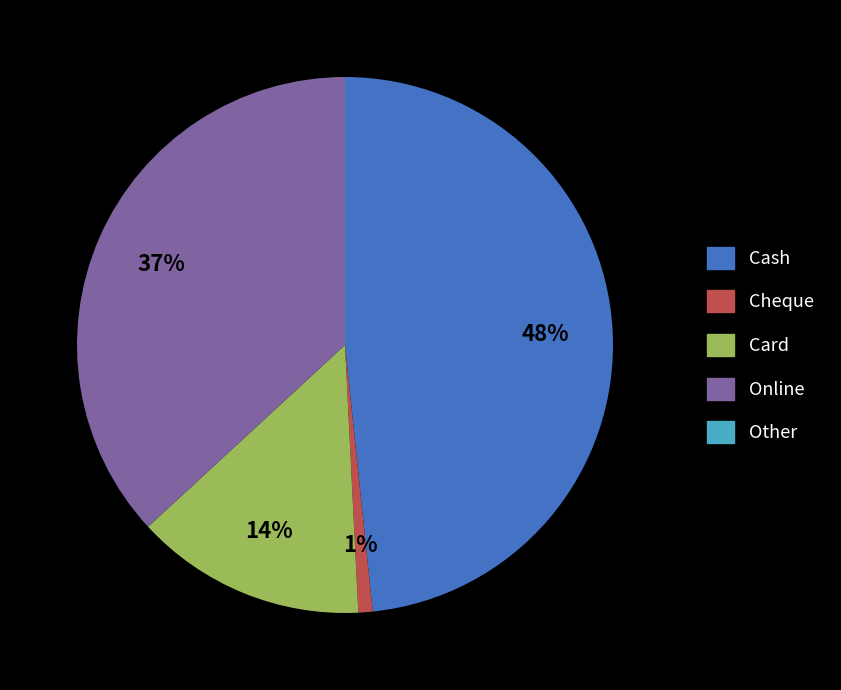

Is there any slice that represents more than half of the pie?

No